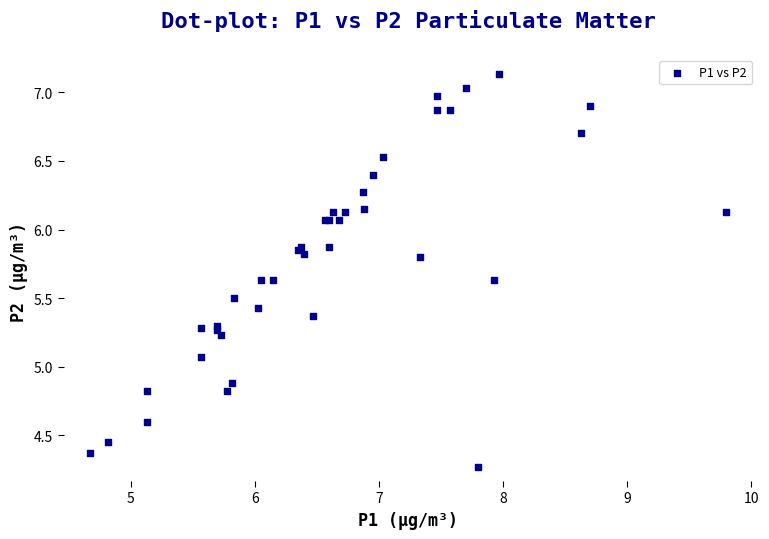

What Y value in the scatter plot is closest to 5?

5.1